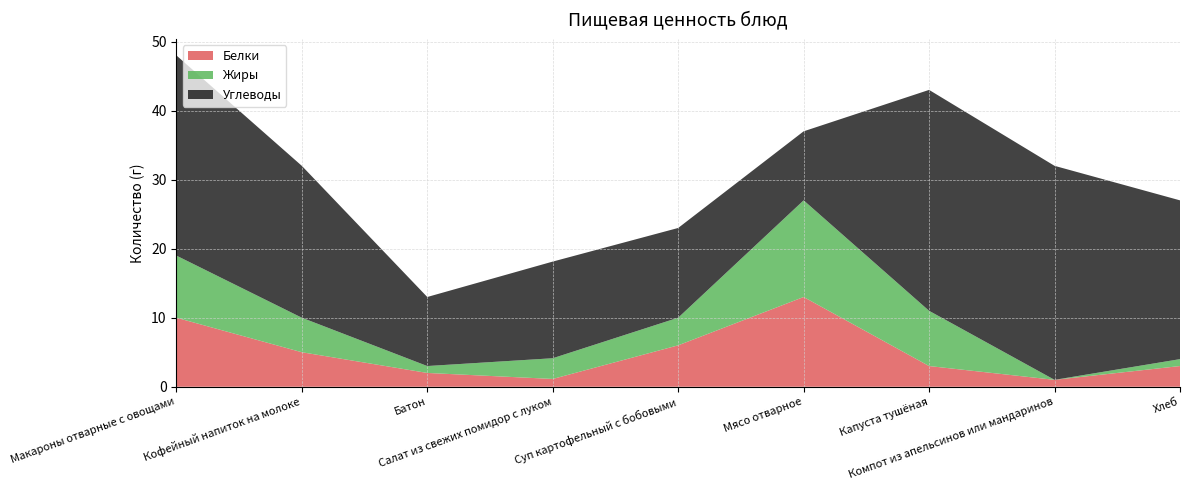

Reading left to right, list all the values displayed in this chart.

Белки: Макароны отварные с овощами=10.0	Кофейный напиток на молоке=5.0	Батон=2.0	Салат из свежих помидор с луком=1.1	Суп картофельный с бобовыми=6.0	Мясо отварное=13.0	Капуста тушёная=3.0	Компот из апельсинов или мандаринов=1.0	Хлеб=3.0
Жиры: Макароны отварные с овощами=9.0	Кофейный напиток на молоке=5.0	Батон=1.0	Салат из свежих помидор с луком=3.0	Суп картофельный с бобовыми=4.0	Мясо отварное=14.0	Капуста тушёная=8.0	Компот из апельсинов или мандаринов=0.0	Хлеб=1.0
Углеводы: Макароны отварные с овощами=29.0	Кофейный напиток на молоке=22.0	Батон=10.0	Салат из свежих помидор с луком=14.0	Суп картофельный с бобовыми=13.0	Мясо отварное=10.0	Капуста тушёная=32.0	Компот из апельсинов или мандаринов=31.0	Хлеб=23.0